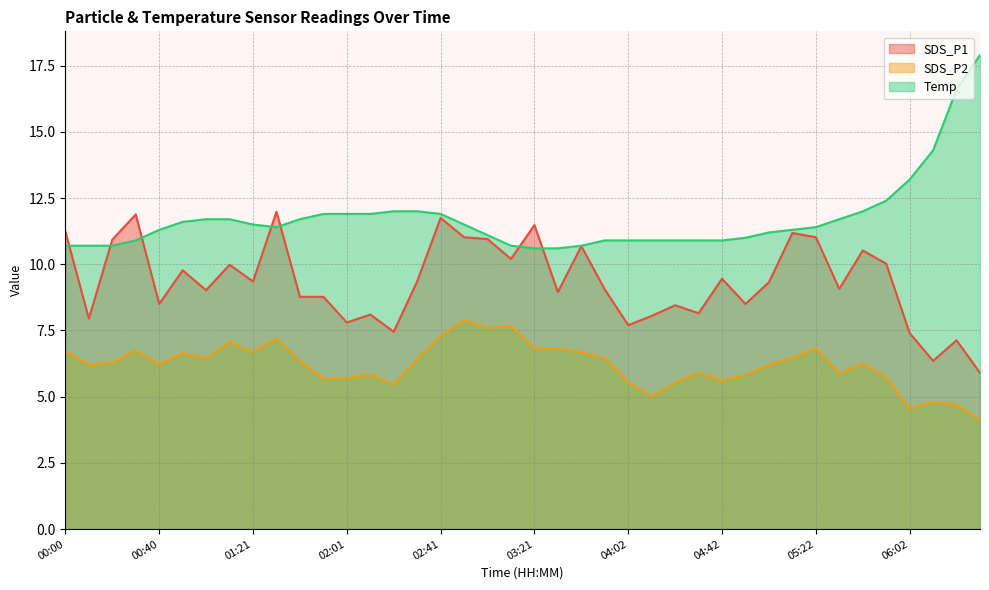

What is the spread (max minus min) of values at 02:11?

6.1